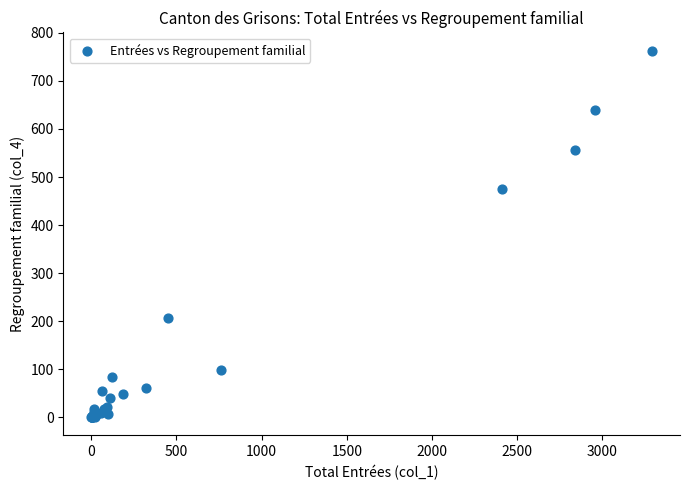

What Y value in the scatter plot is closest to 381?

475